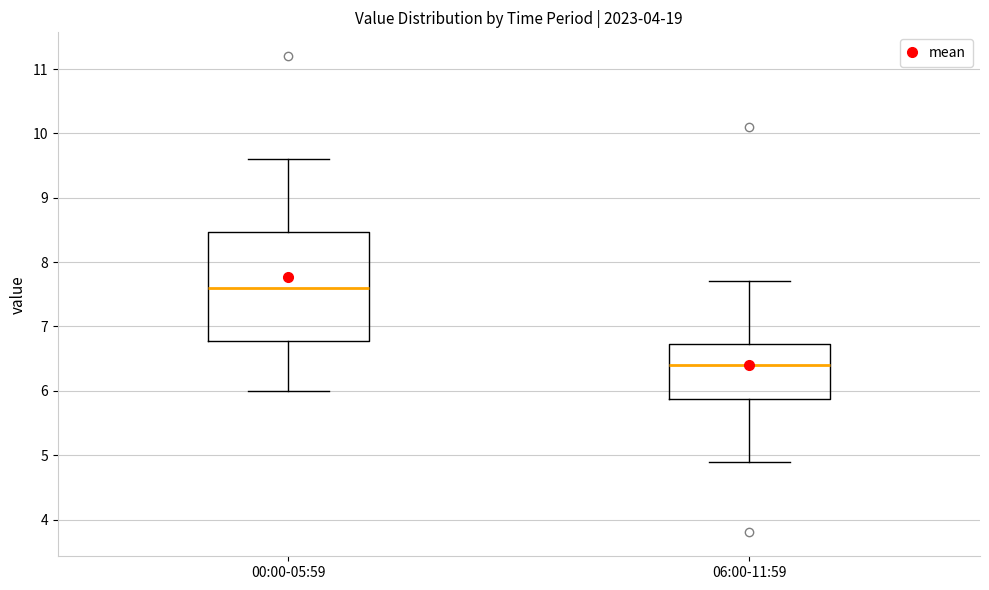

Reading left to right, read every box against the y-axis: the position of its median line, the range the box covers, and the ends of its whiskers. The values are not printed on the chart, so give them approximately, as read against the axis.

00:00-05:59: median 7.6, box 6.8 to 8.5, whiskers 6.0 to 9.6
06:00-11:59: median 6.4, box 5.9 to 6.7, whiskers 4.9 to 7.7